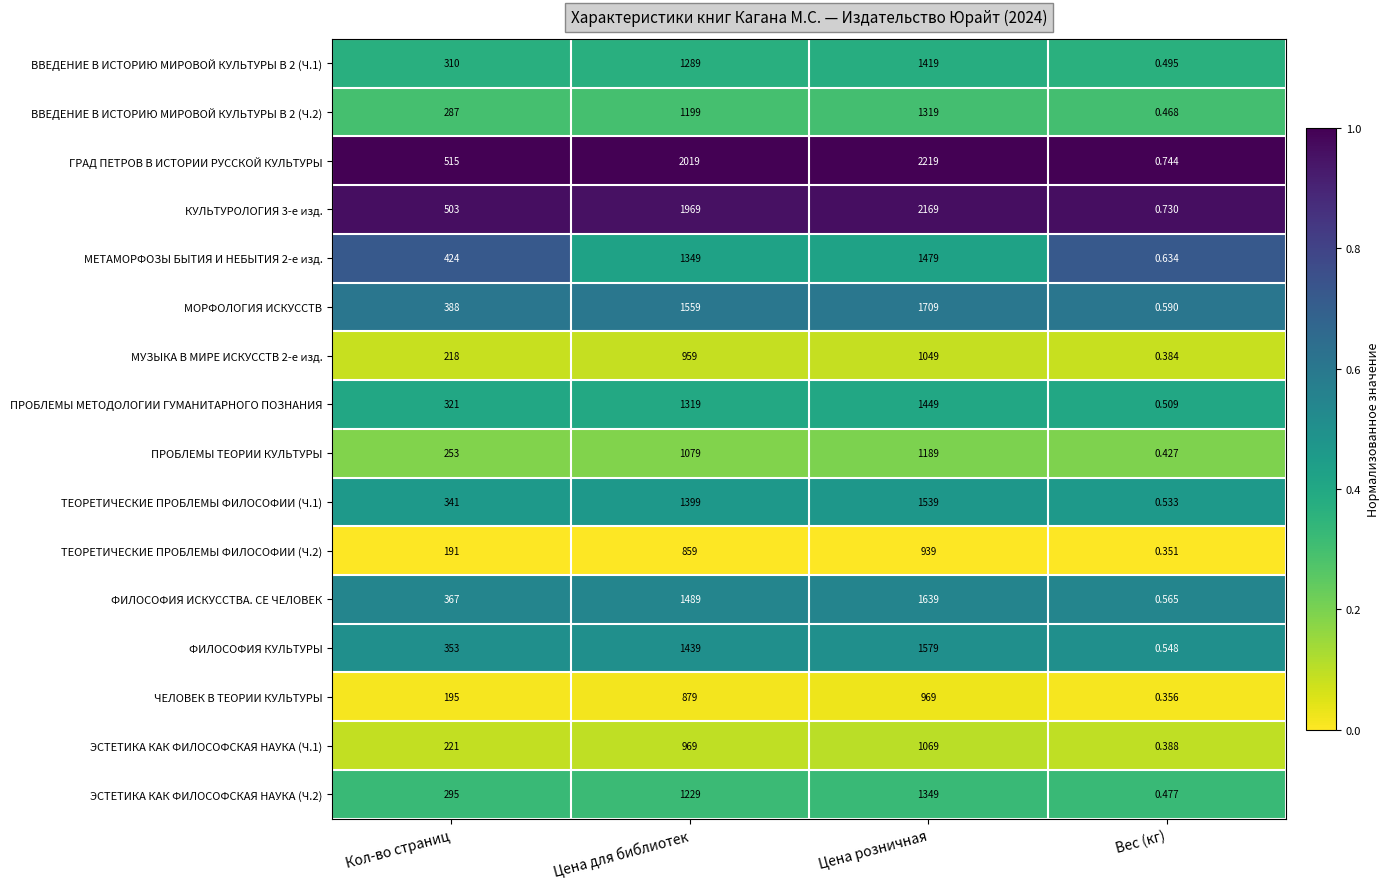

Is the value of МУЗЫКА В МИРЕ ИСКУССТВ 2-е изд. at Кол-во страниц greater than the value of ЭСТЕТИКА КАК ФИЛОСОФСКАЯ НАУКА (Ч.2) at Кол-во страниц?

No